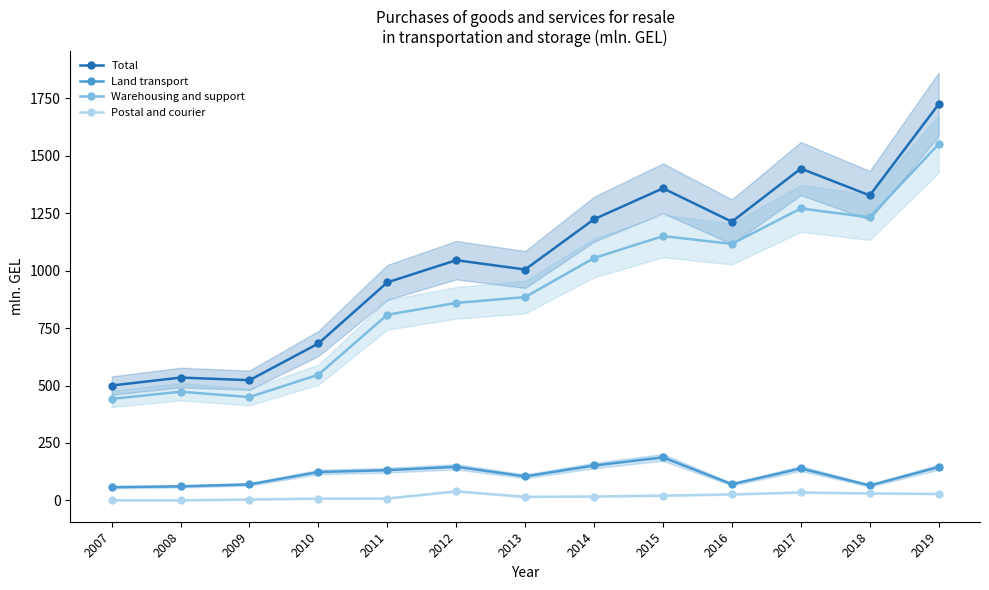

What is the difference between the Postal and courier values at 2018 and 2019?

2.1